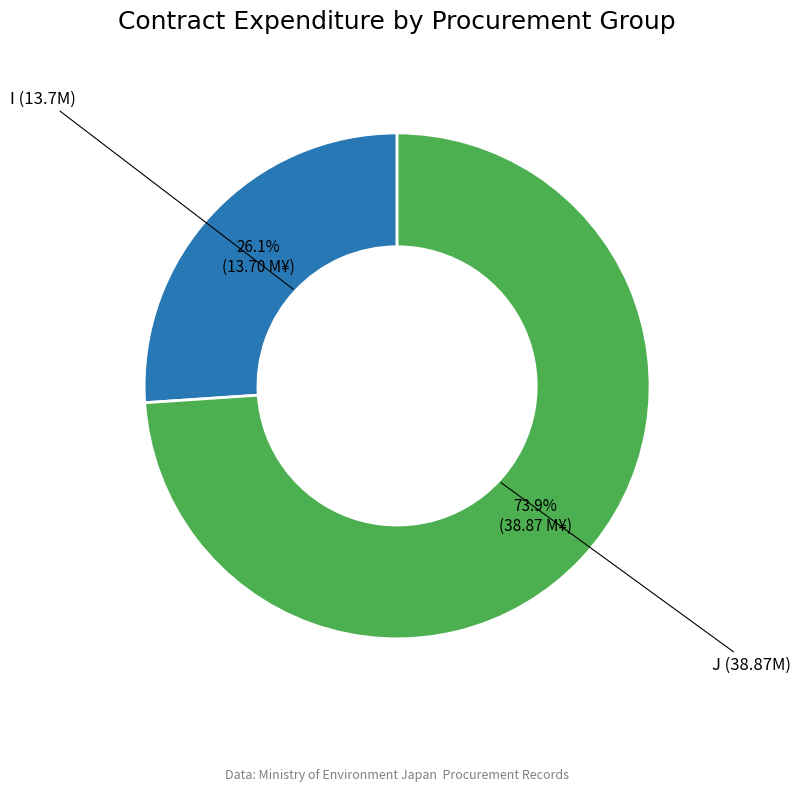

Is there a majority slice in this chart?

Yes